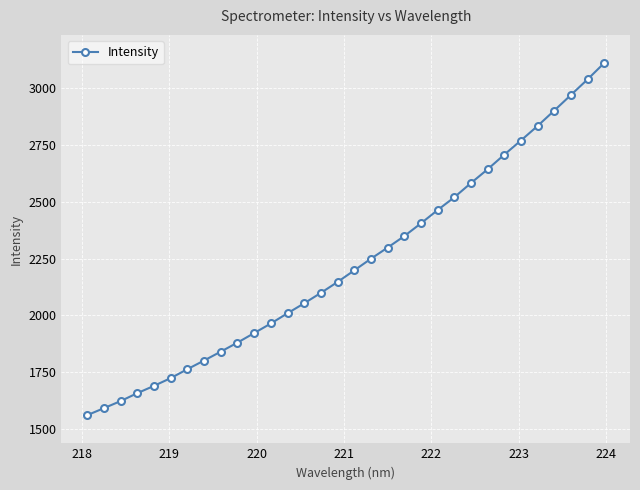

What is the difference between the maximum and minimum values?

1550.9